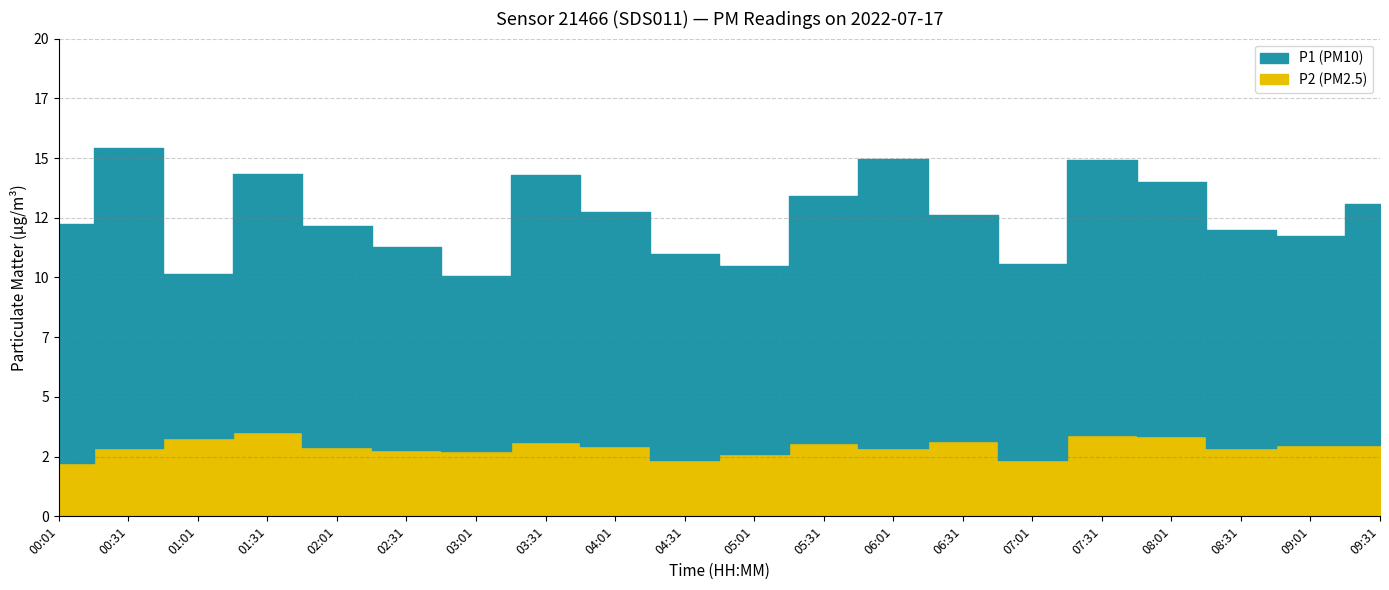

Rank the series by their average value, from lowest to highest.

P2, P1